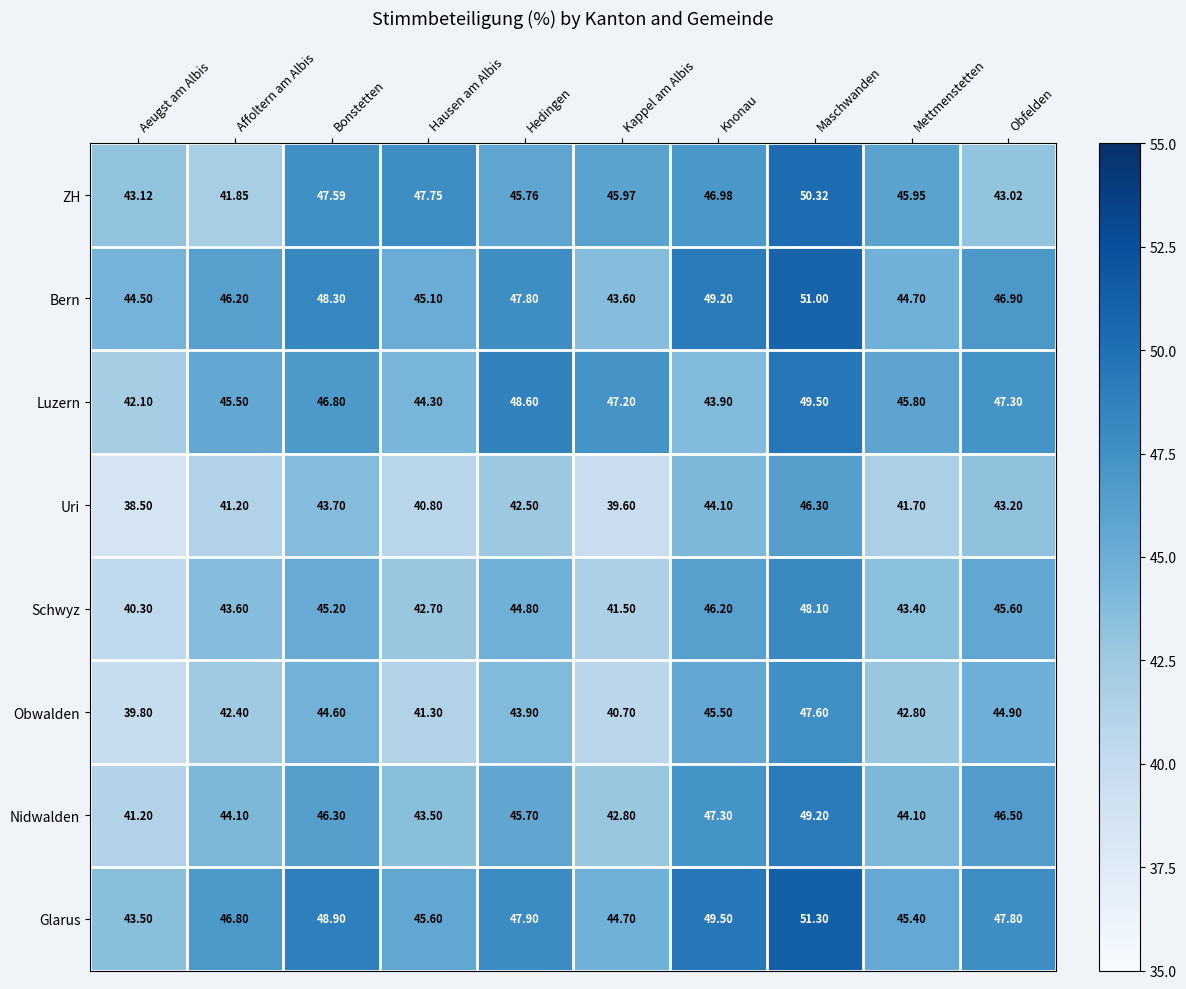

At which category is the sum across all series the highest?

Maschwanden